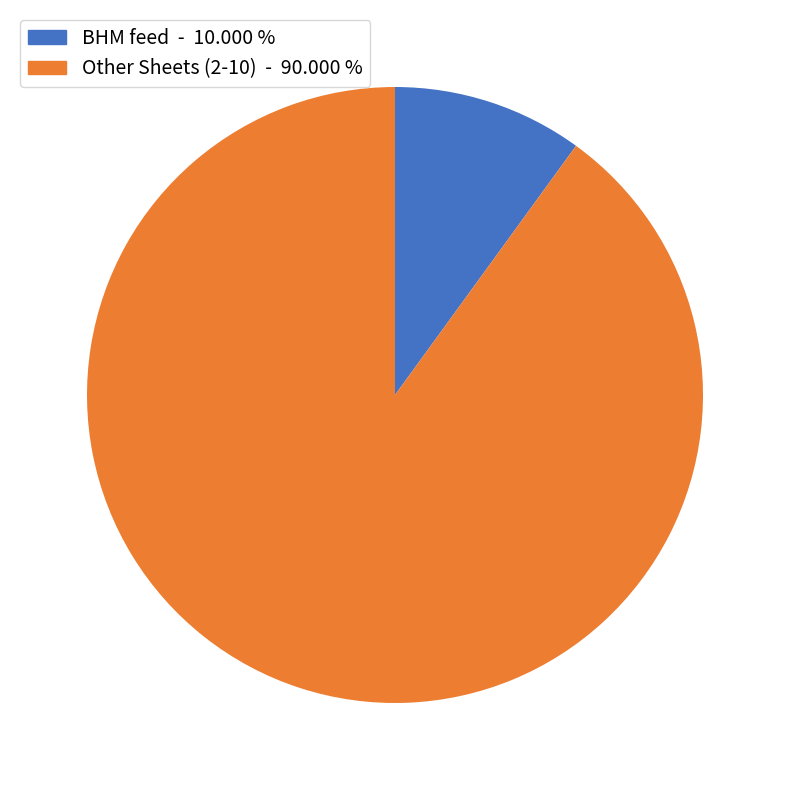

Is there a majority slice in this chart?

Yes